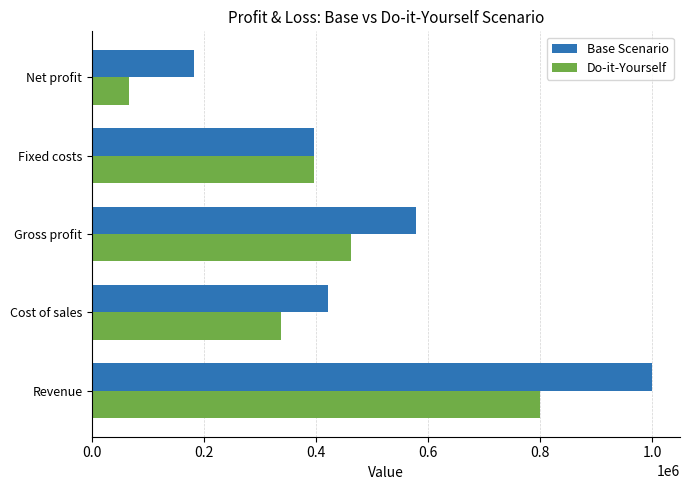

Which series changed the most between Revenue and Cost of sales?

Base Scenario